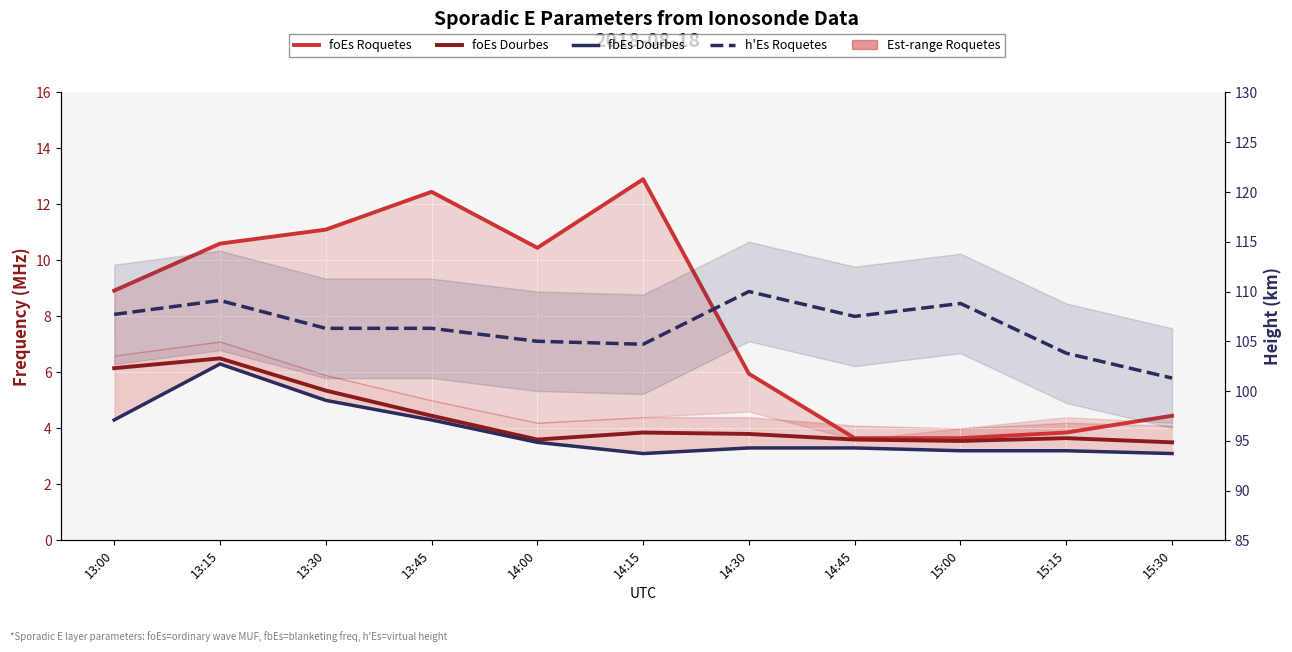

Is the value of foEs Dourbes at 14:00 greater than the value of fbEs Dourbes at 13:30?

No